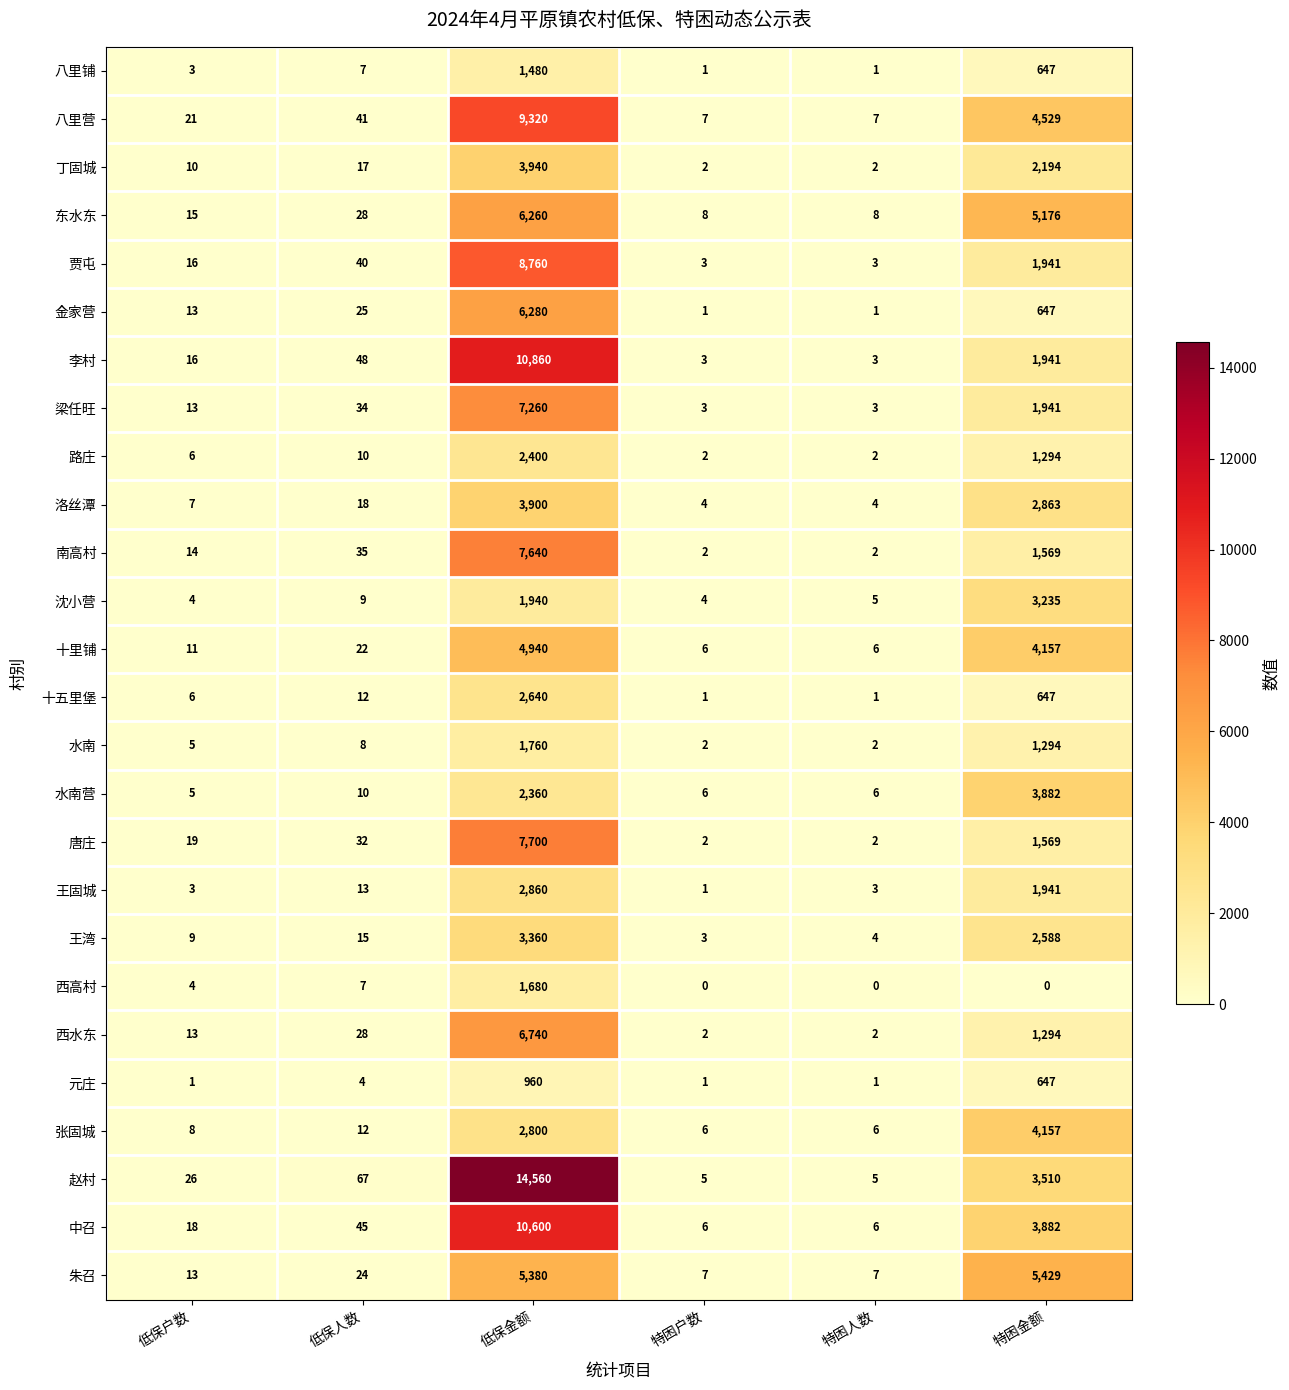

Rank the series at 低保金额 from lowest to highest value.

元庄, 八里铺, 西高村, 水南, 沈小营, 水南营, 路庄, 十五里堡, 张固城, 王固城, 王湾, 洛丝潭, 丁固城, 十里铺, 朱召, 东水东, 金家营, 西水东, 梁任旺, 南高村, 唐庄, 贾屯, 八里营, 中召, 李村, 赵村